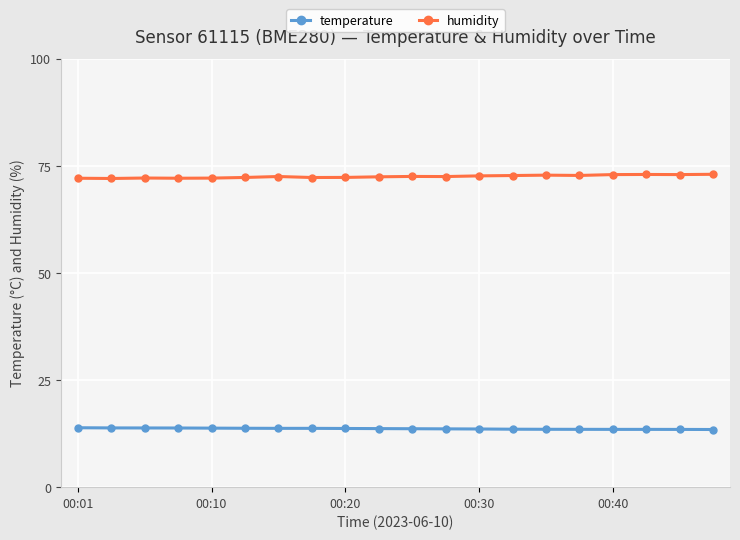

What is the smallest value displayed?

13.5